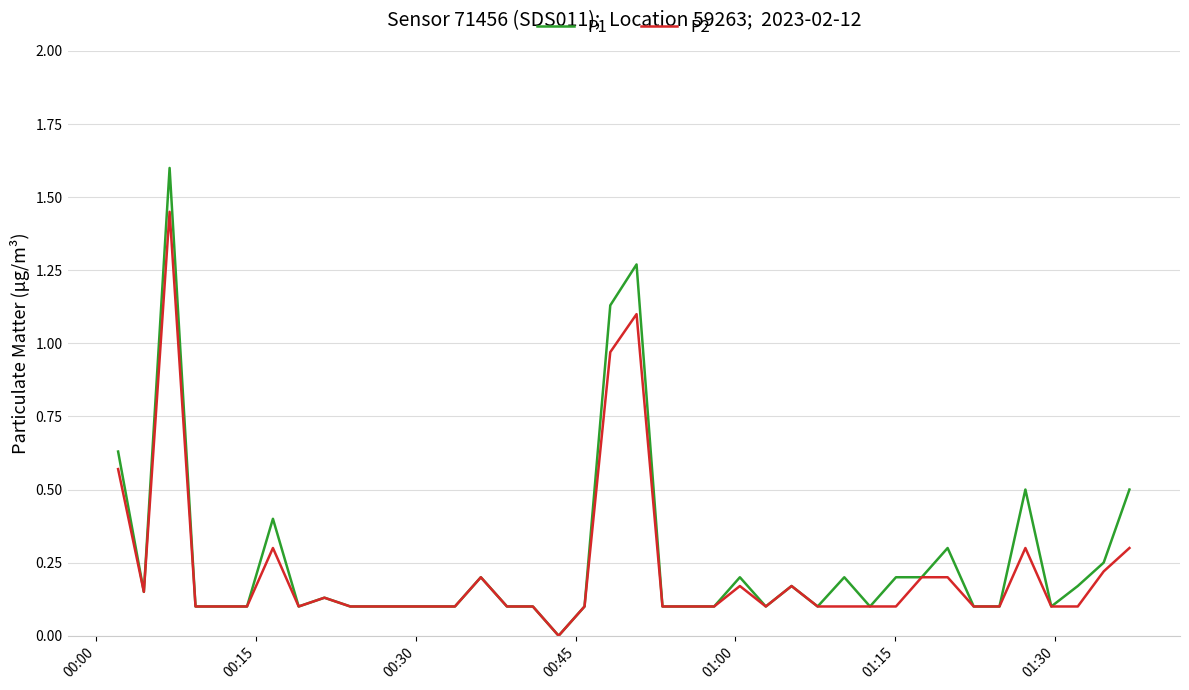

What is the greatest value displayed?

1.6